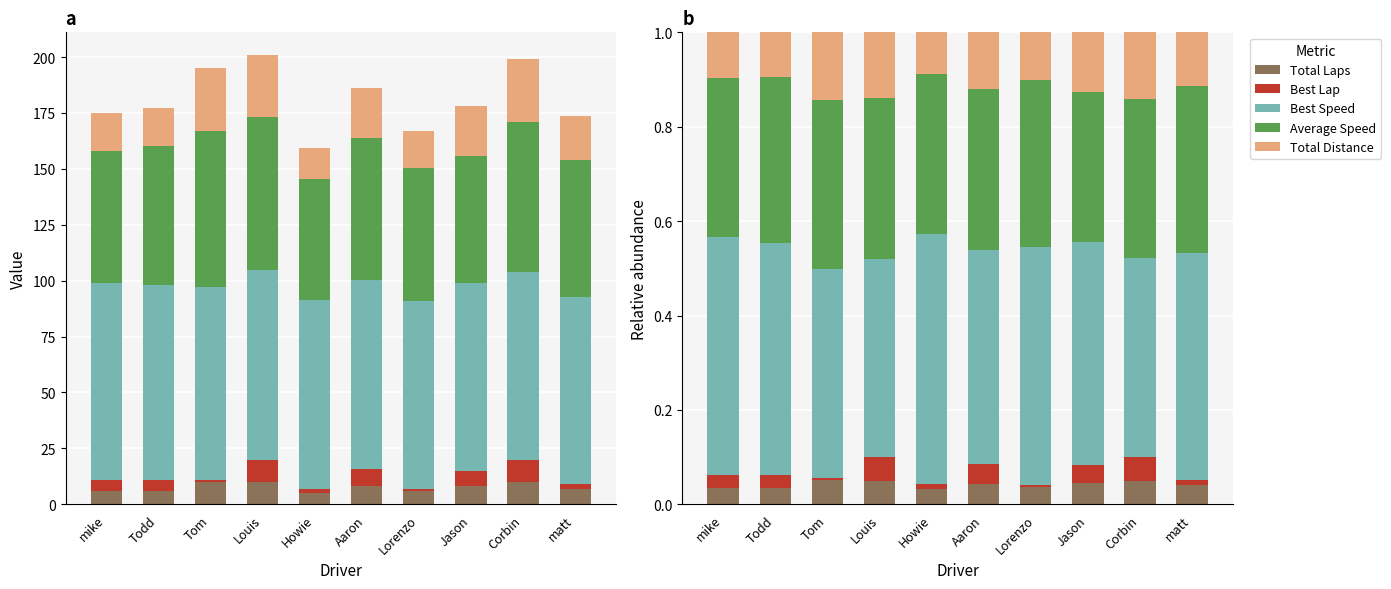

Is the value of Total Distance at mike greater than the value of Average Speed at Lorenzo?

No